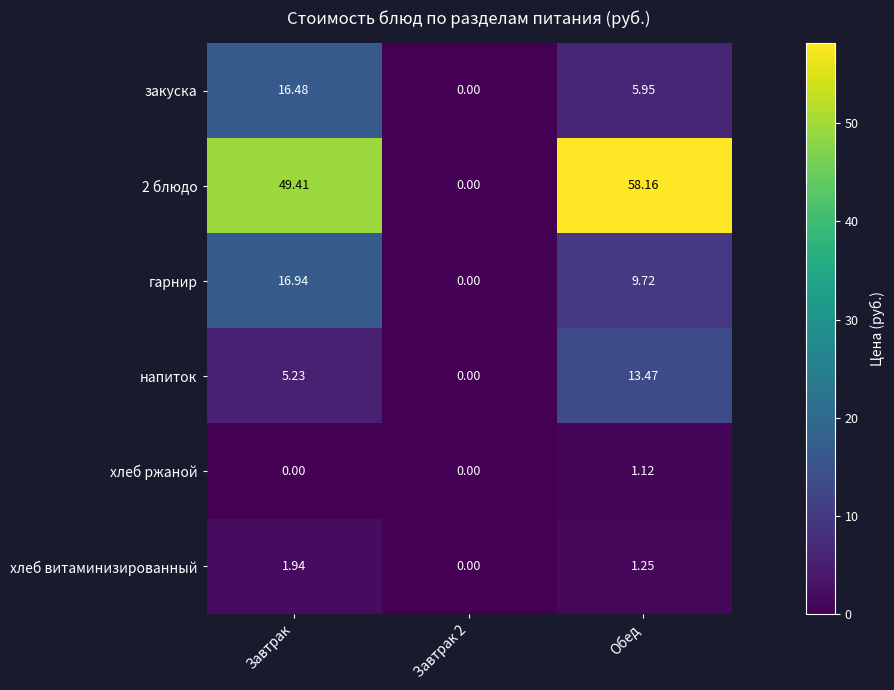

Rank the series at Завтрак from lowest to highest value.

хлеб ржаной, хлеб витаминизированный, напиток, закуска, гарнир, 2 блюдо